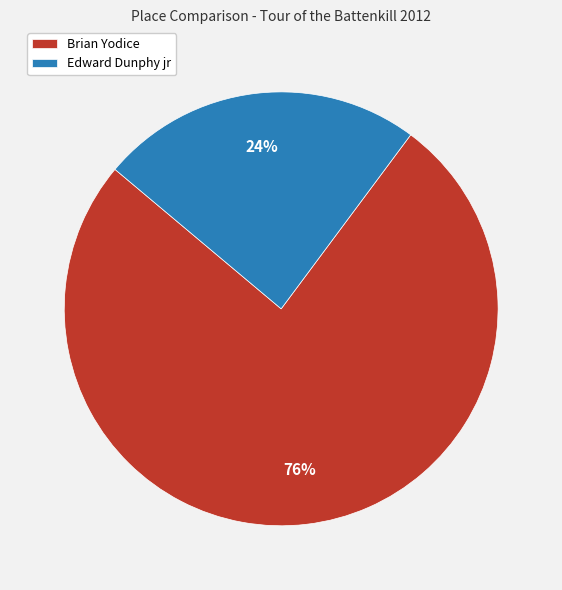

True or false: Edward Dunphy jr accounts for 15% of the total.

False